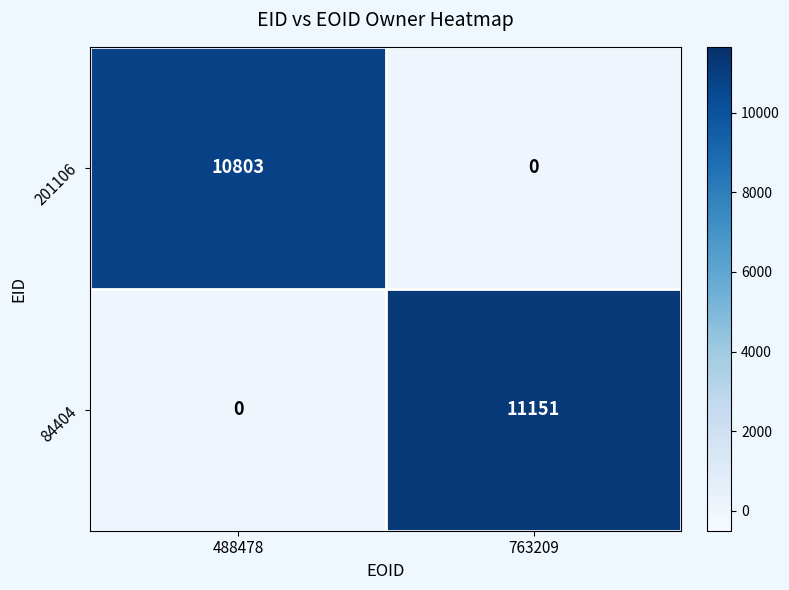

Which series has the largest total across all categories?

84404